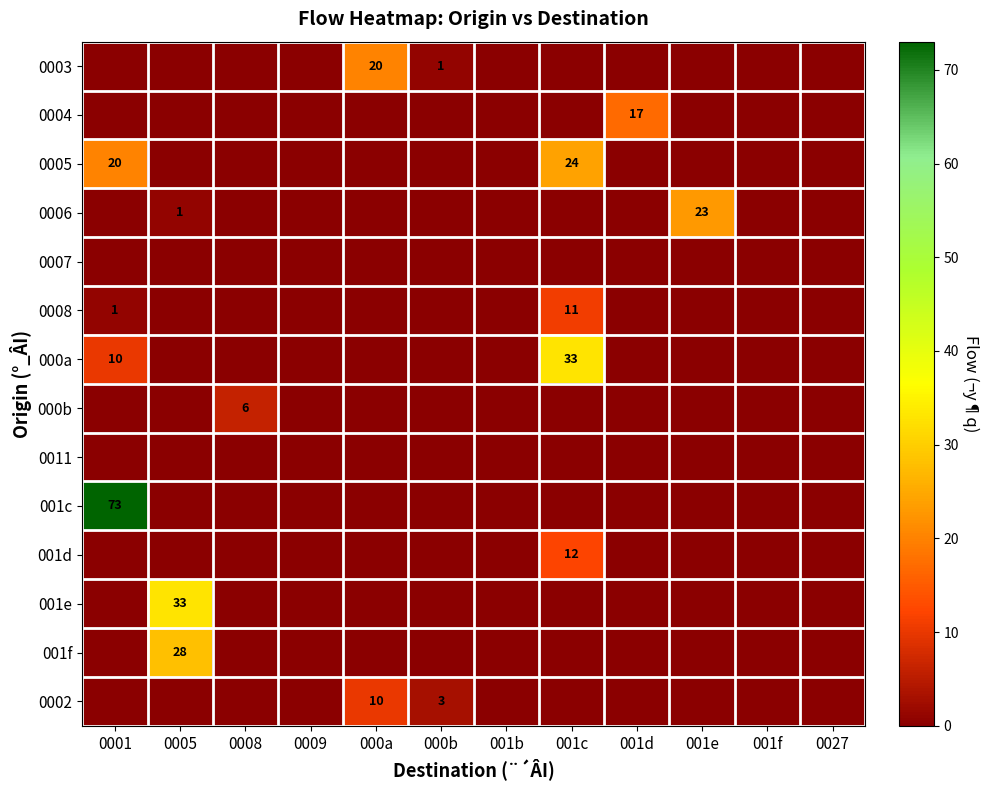

Between 0008 and 001d, which is larger?

0008